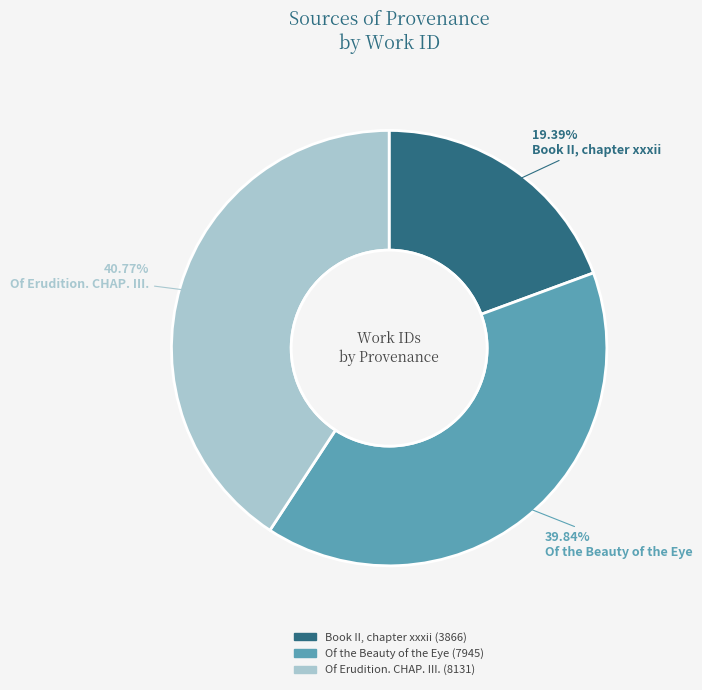

Which category has the biggest portion of the pie?

Of Erudition. CHAP. III.